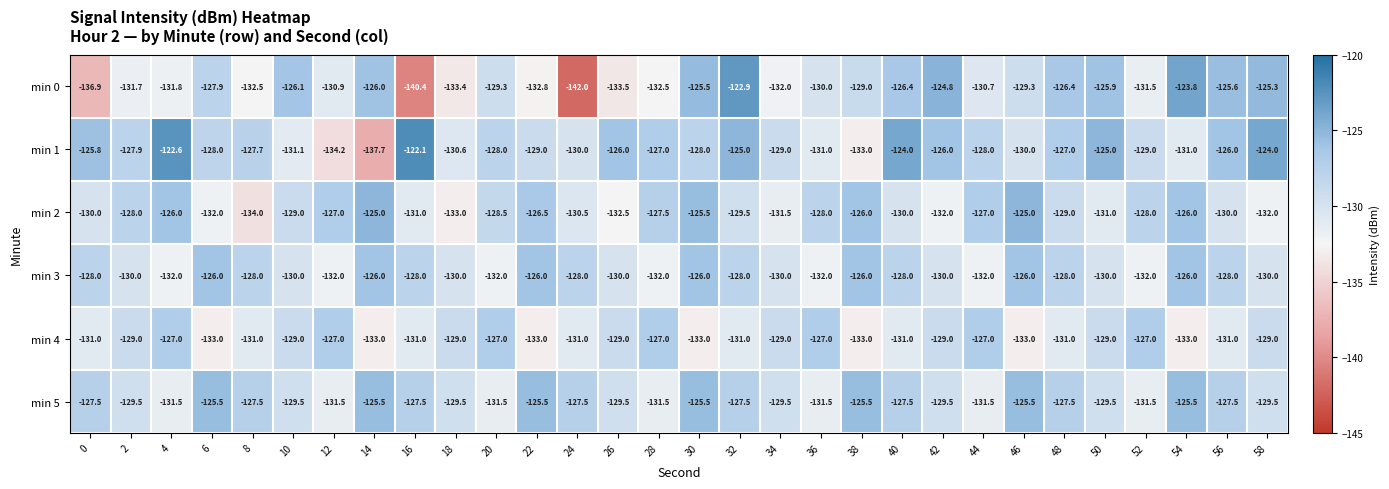

List the series in order of their peak value, highest first.

min 1, min 0, min 2, min 5, min 3, min 4